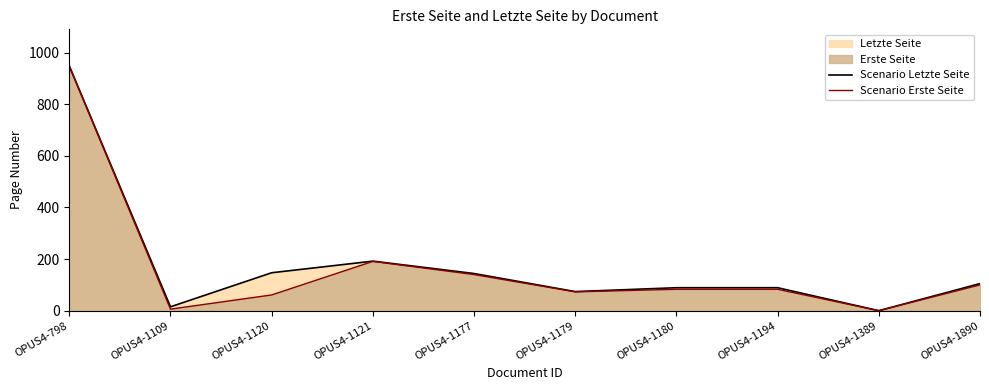

How many values in Scenario Letzte Seite are above zero?

9